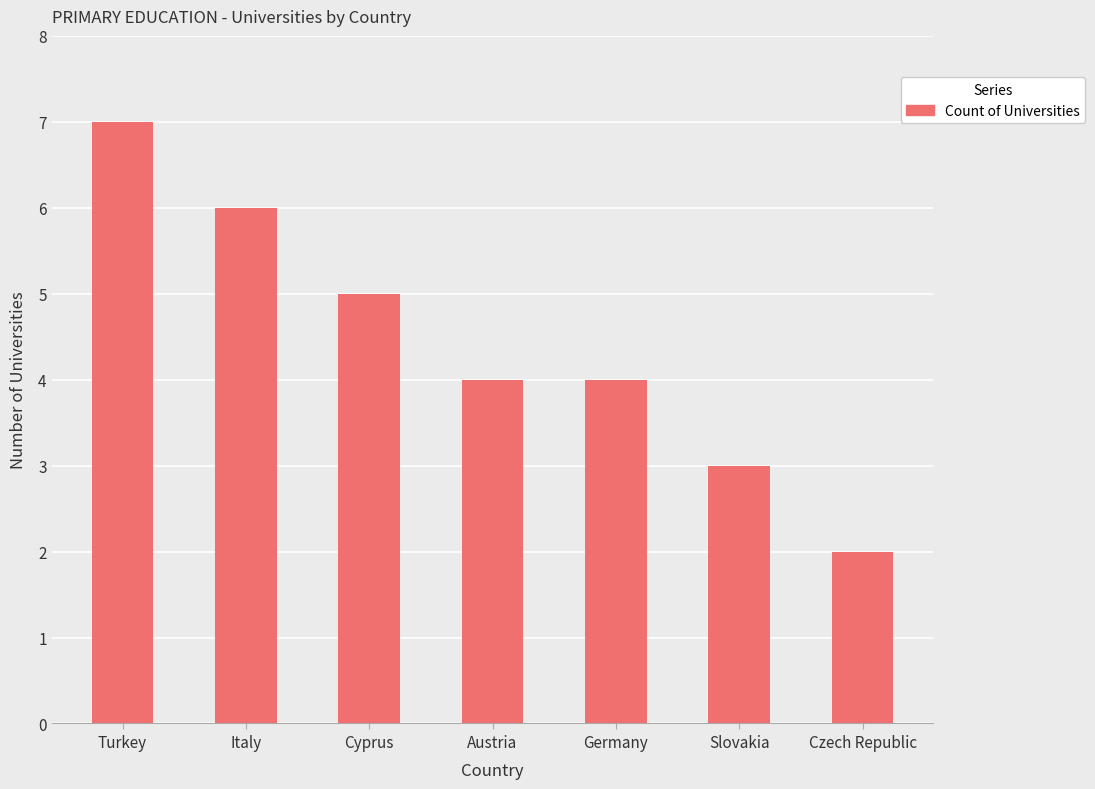

What is the label of the 5th bar from the right?

Cyprus